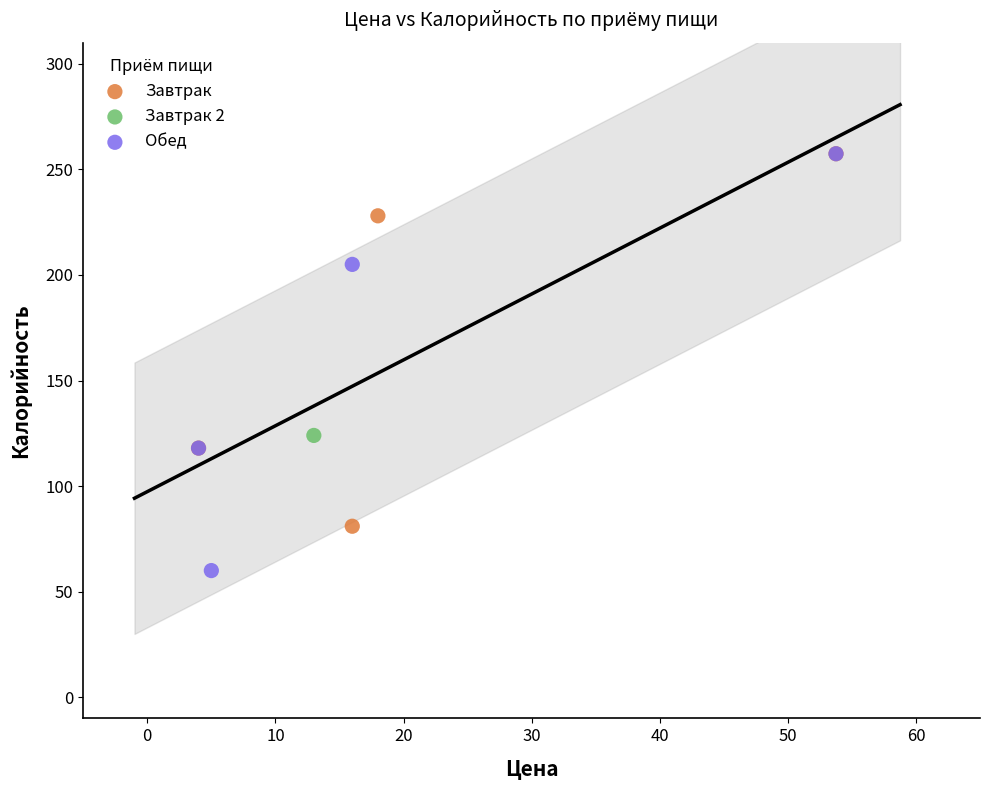

Which series reaches the minimum Y coordinate?

Обед